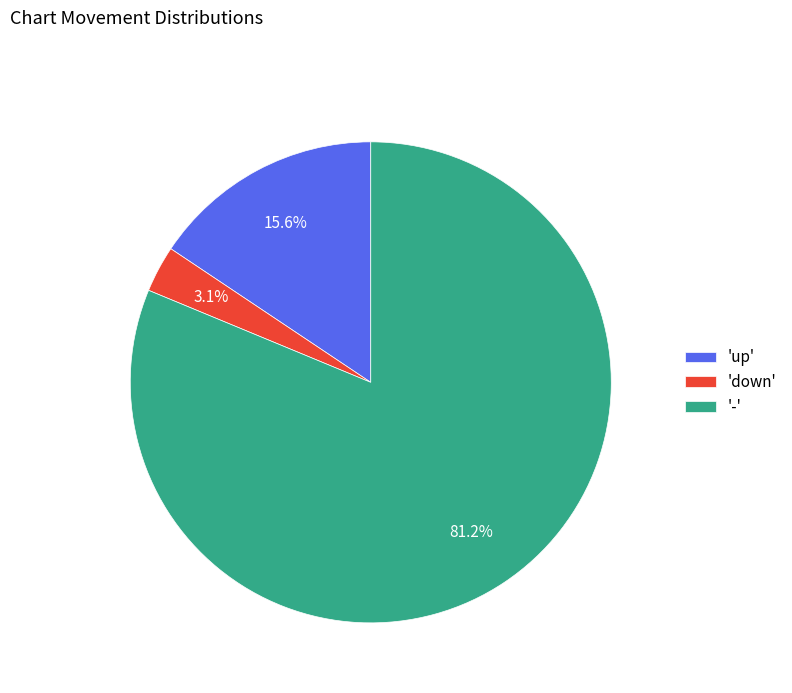

What is the majority slice?

-